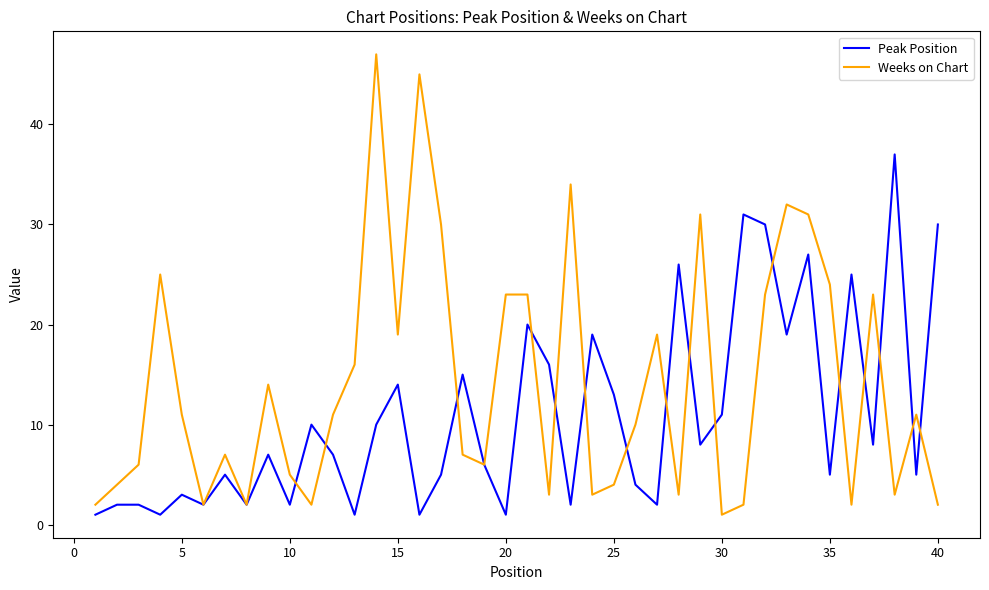

Rank the series by their average value, from highest to lowest.

Weeks on Chart, Peak Position